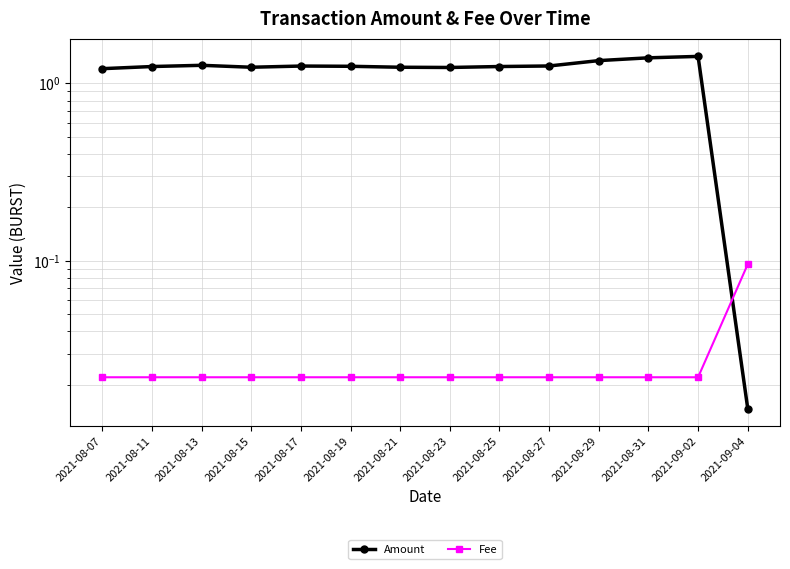

Reading left to right, list all the values displayed in this chart.

Amount: 1.2	1.2	1.3	1.2	1.3	1.2	1.2	1.2	1.2	1.3	1.3	1.4	1.4	0.0
Fee: 0.0	0.0	0.0	0.0	0.0	0.0	0.0	0.0	0.0	0.0	0.0	0.0	0.0	0.1